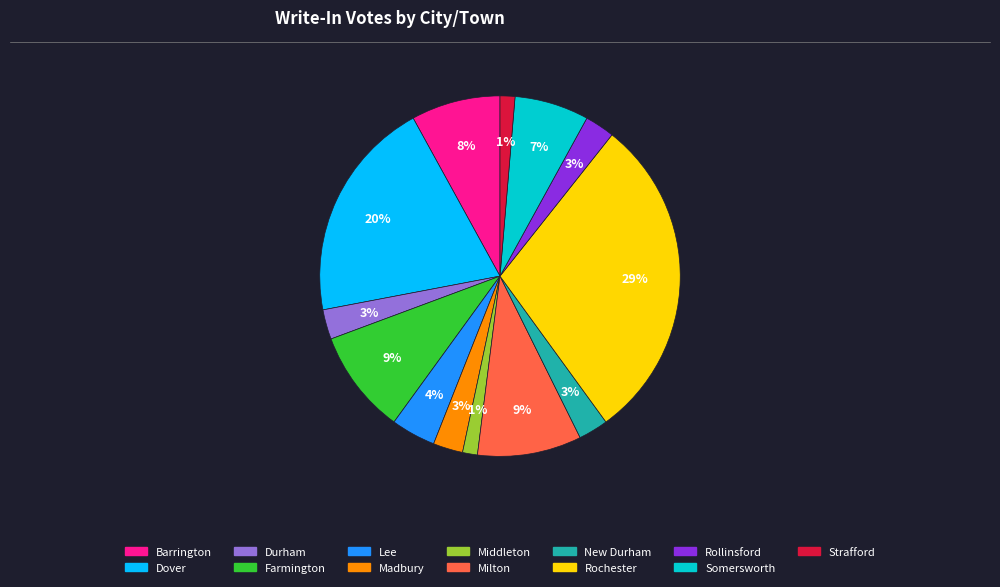

Does any single category account for the majority?

No